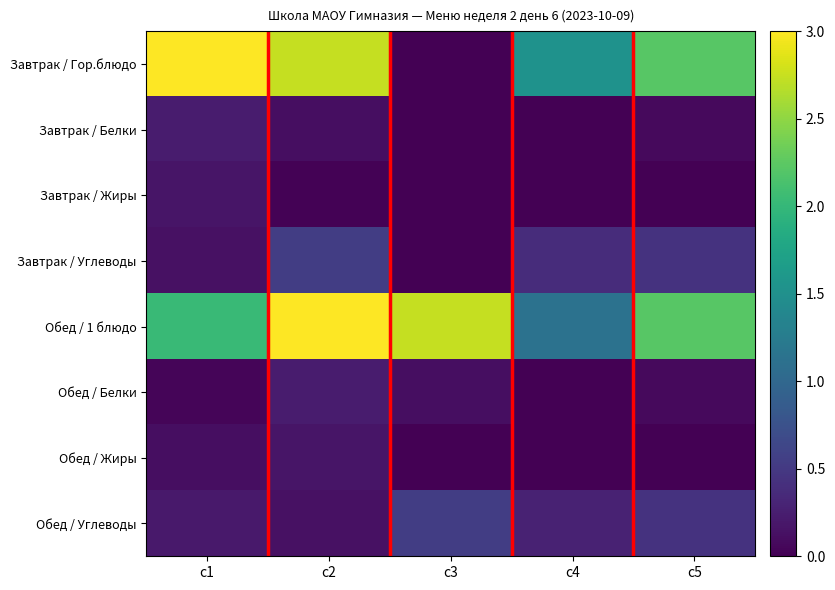

Reading left to right, extract all data points from this chart.

Завтрак / Гор.блюдо: c1=3.0	c2=2.7	c3=0.0	c4=1.5	c5=2.2
Завтрак / Белки: c1=0.2	c2=0.1	c3=0.0	c4=0.0	c5=0.1
Завтрак / Жиры: c1=0.2	c2=0.0	c3=0.0	c4=0.0	c5=0.0
Завтрак / Углеводы: c1=0.1	c2=0.5	c3=0.0	c4=0.4	c5=0.4
Обед / 1 блюдо: c1=2.0	c2=3.0	c3=2.7	c4=1.1	c5=2.2
Обед / Белки: c1=0.0	c2=0.2	c3=0.1	c4=0.0	c5=0.1
Обед / Жиры: c1=0.1	c2=0.2	c3=0.0	c4=0.0	c5=0.0
Обед / Углеводы: c1=0.2	c2=0.1	c3=0.5	c4=0.3	c5=0.4